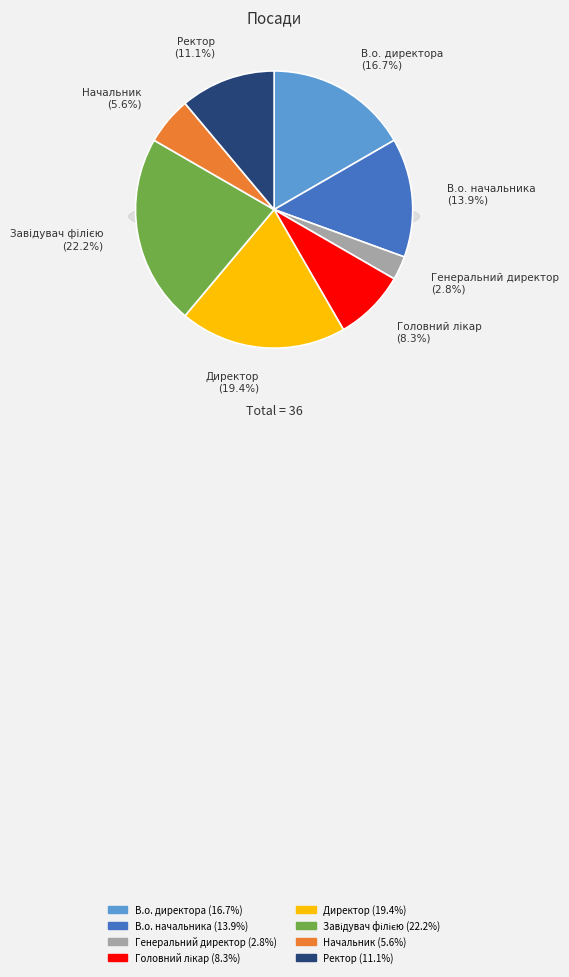

The Головний лікар slice represents 8% of the pie. True or false?

True